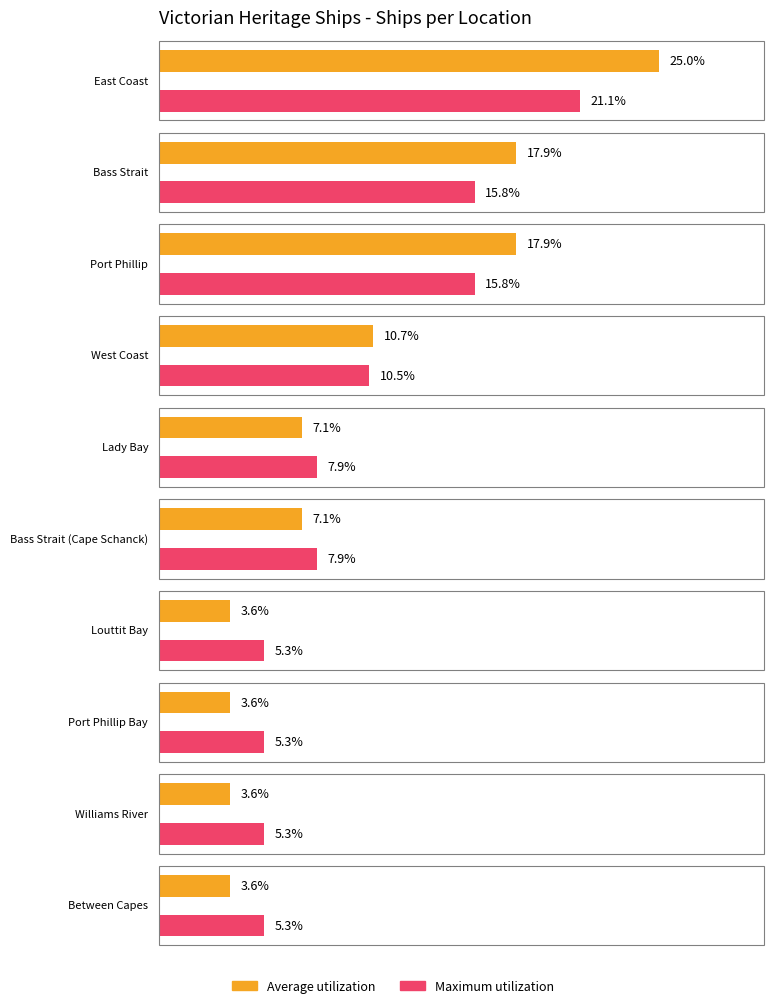

True or false: Average utilization has a value of 3 at Port Phillip Bay.

False